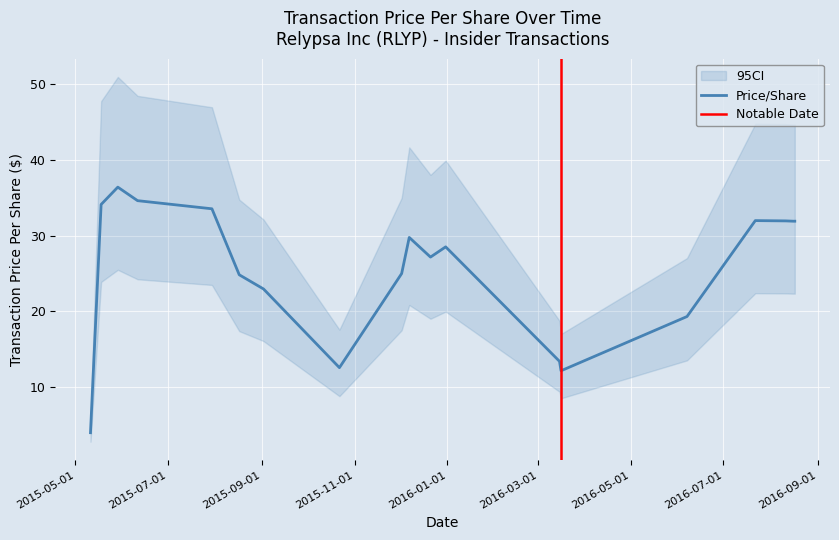

At which category does the chart reach its minimum across all series?

2015-05-11